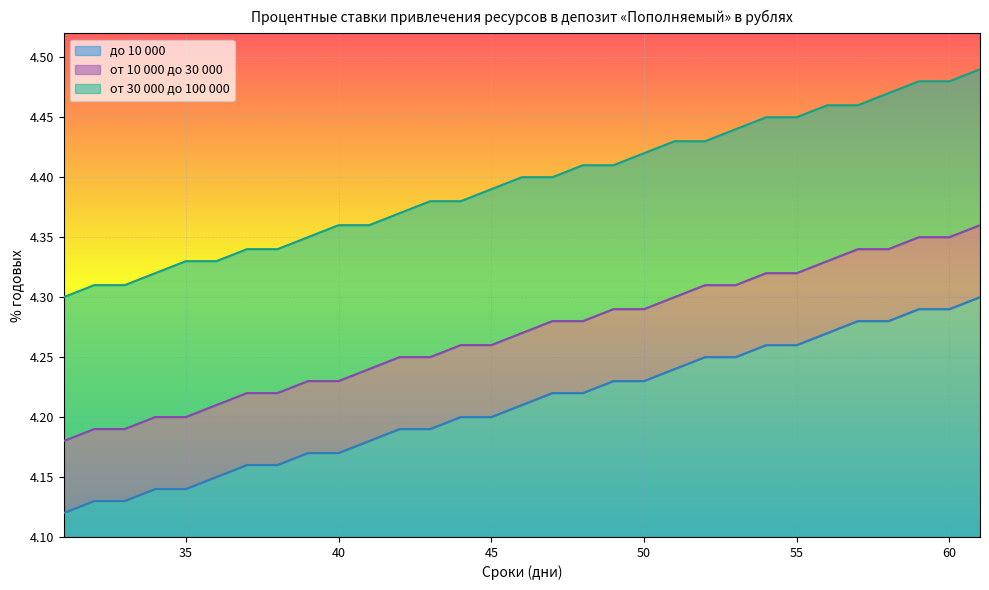

Is it true that от 10 000 до 30 000 equals 5.9 at 41?

False